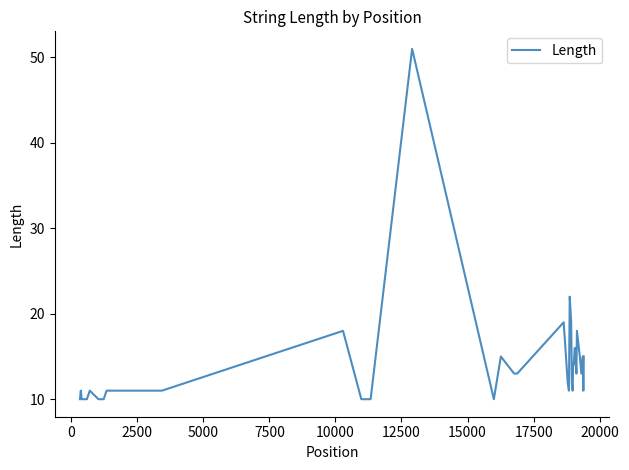

What is the smallest value displayed?

10